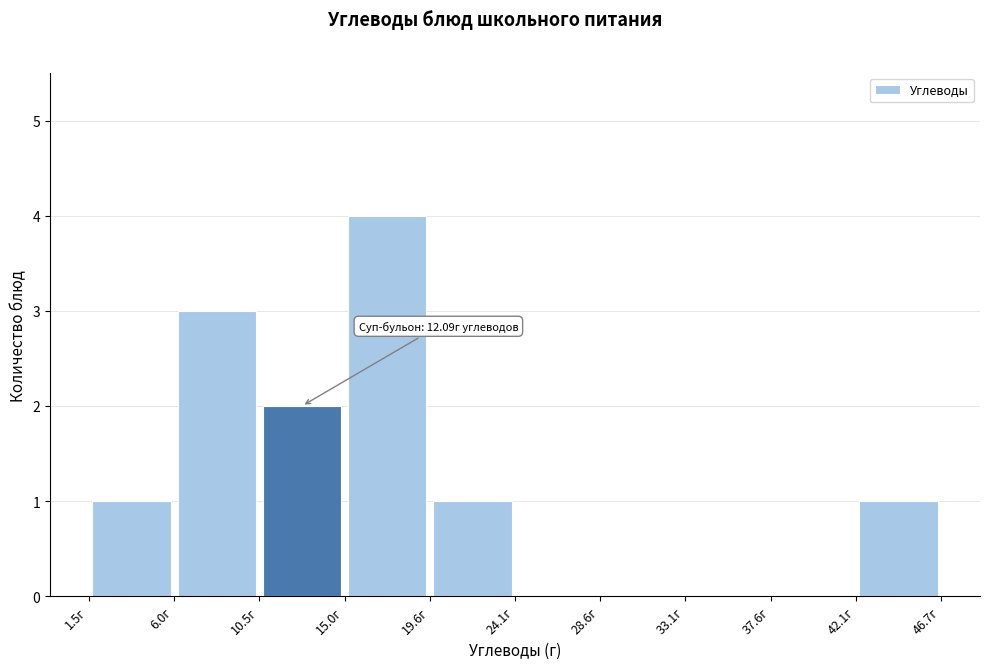

Which range on the x-axis has the tallest bar?

15.0 to 19.5